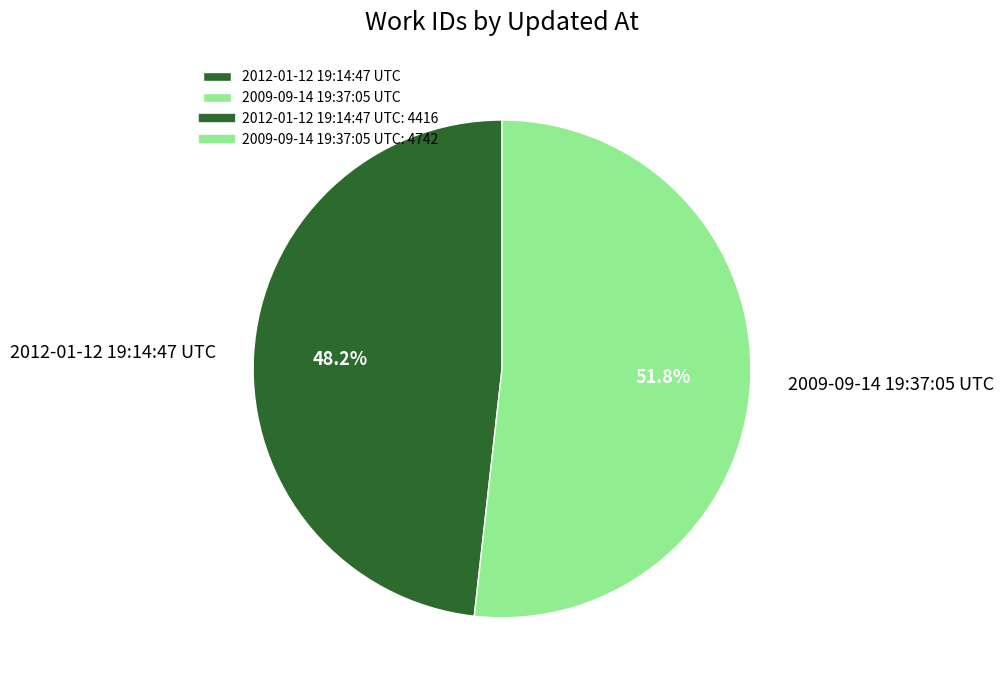

Do 2009-09-14 19:37:05 UTC and 2012-01-12 19:14:47 UTC together represent more than half of the pie?

Yes